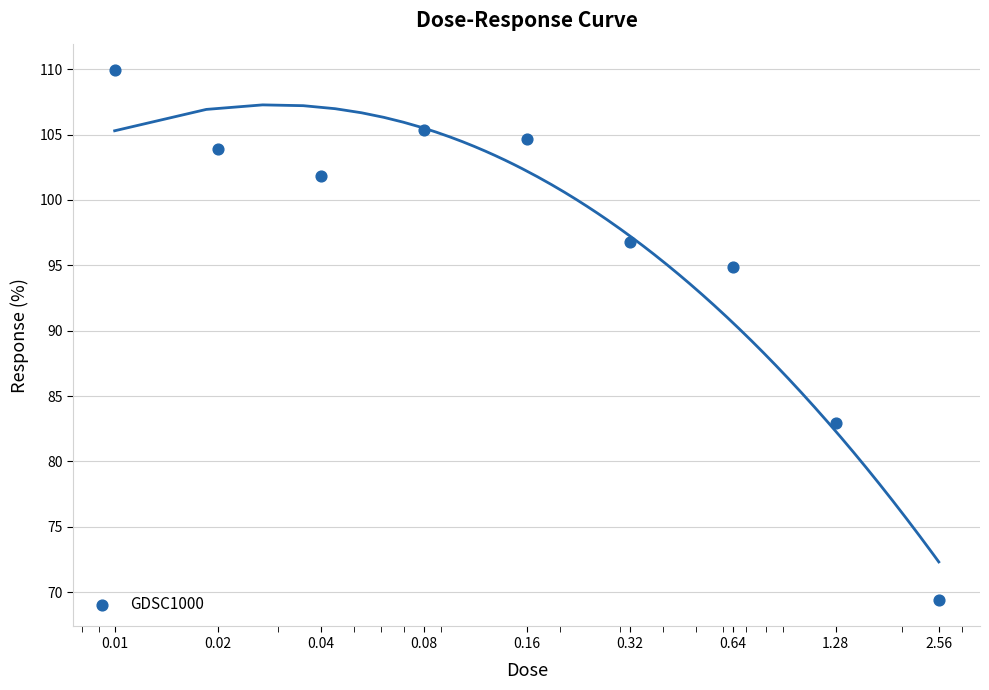

What is the change in value from 0.08 to 0.32?

-8.6